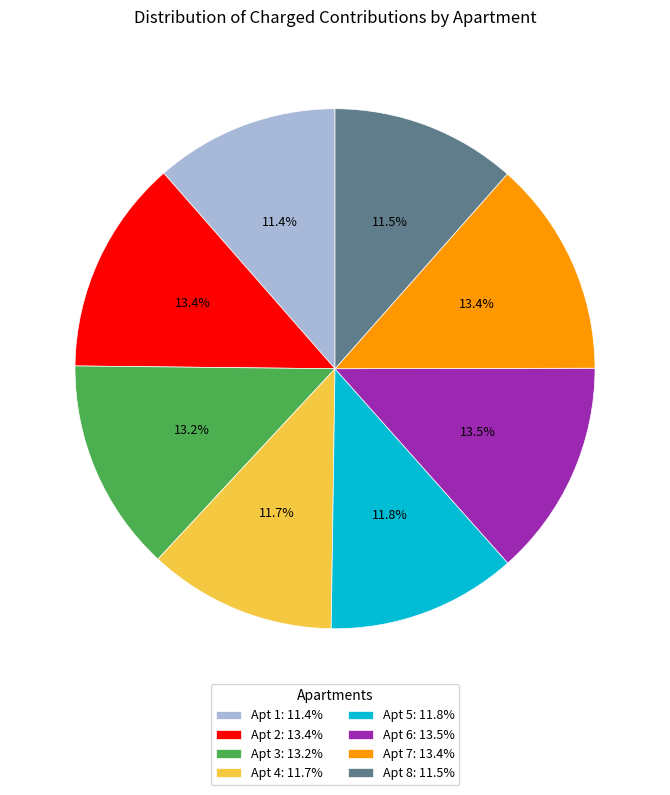

What percentage do Apt 4: 11.7% and Apt 2: 13.4% together represent?

25.1%